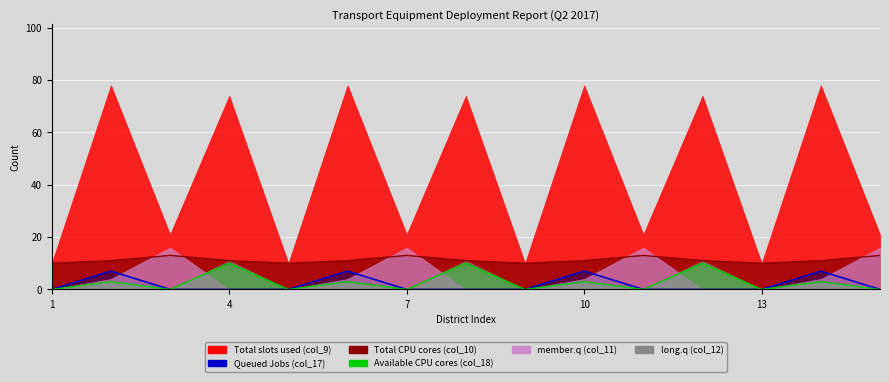

The Queued Jobs (col_17) series shows 0 at 12. True or false?

True